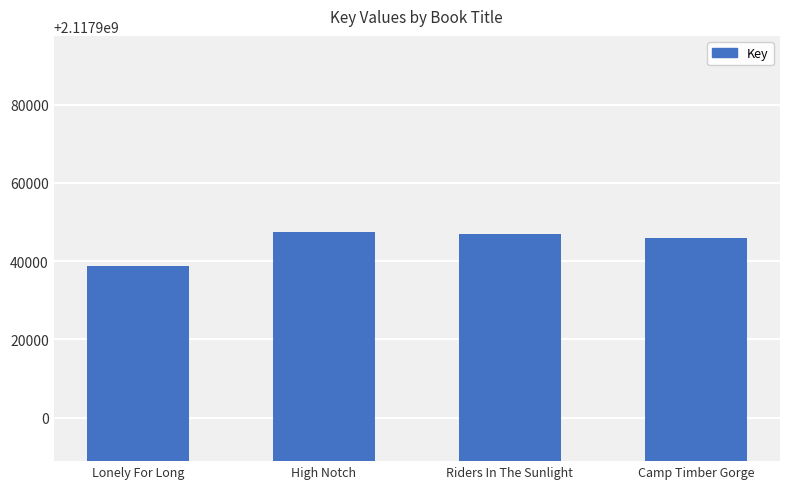

Between Camp Timber Gorge and High Notch, which is larger?

High Notch